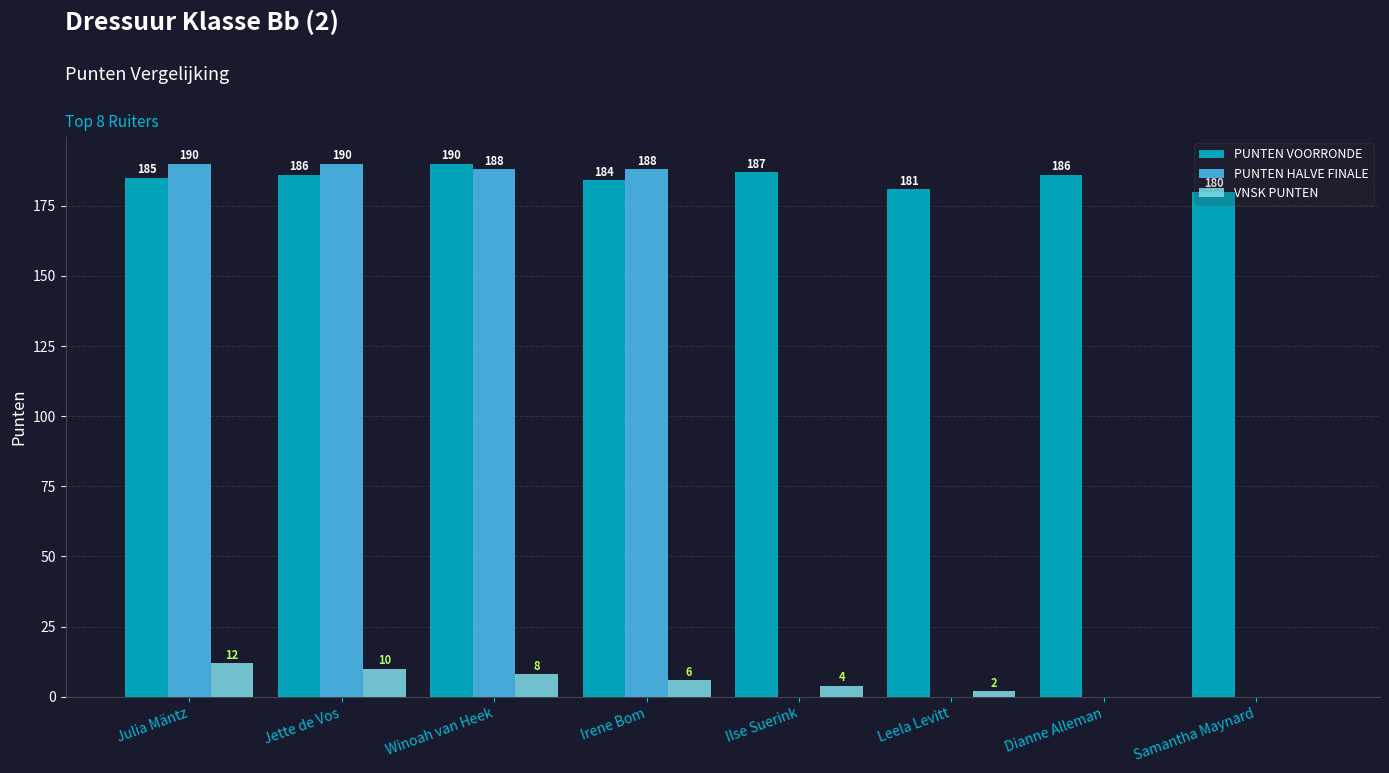

What is the greatest value displayed?

190